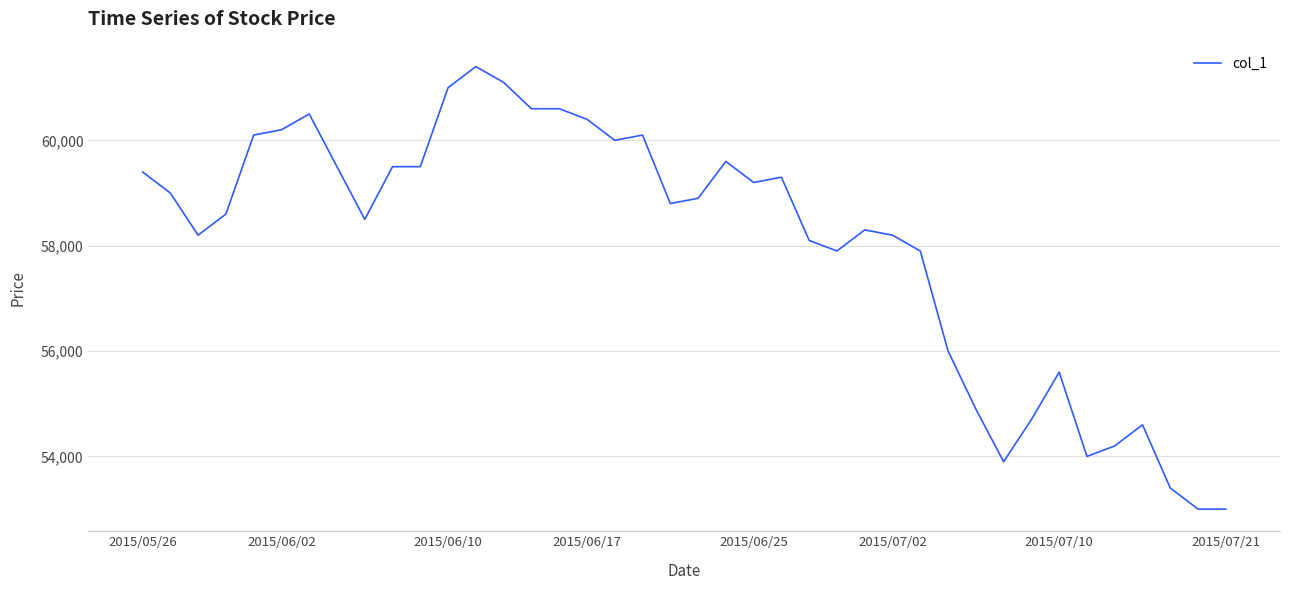

What is the greatest value displayed?

61400